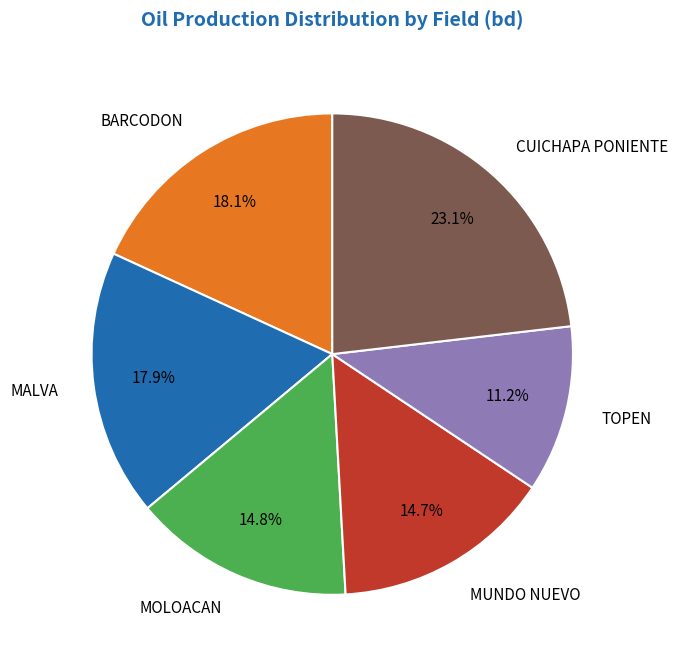

Approximately how many times larger is the value at CUICHAPA PONIENTE compared to BARCODON?

1.3